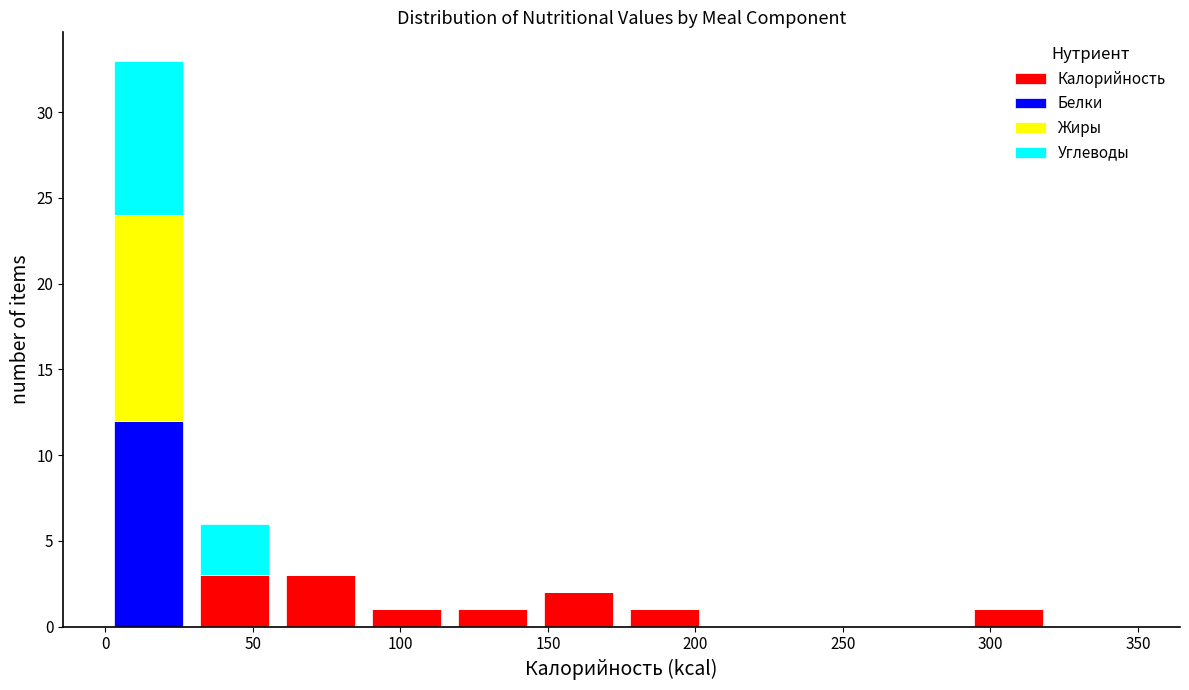

What is the total height of the stacked bar covering 30 to 60 on the x-axis? Neither the bar edges nor the heights are printed on the chart, so give them approximately, as read against the axes.

6